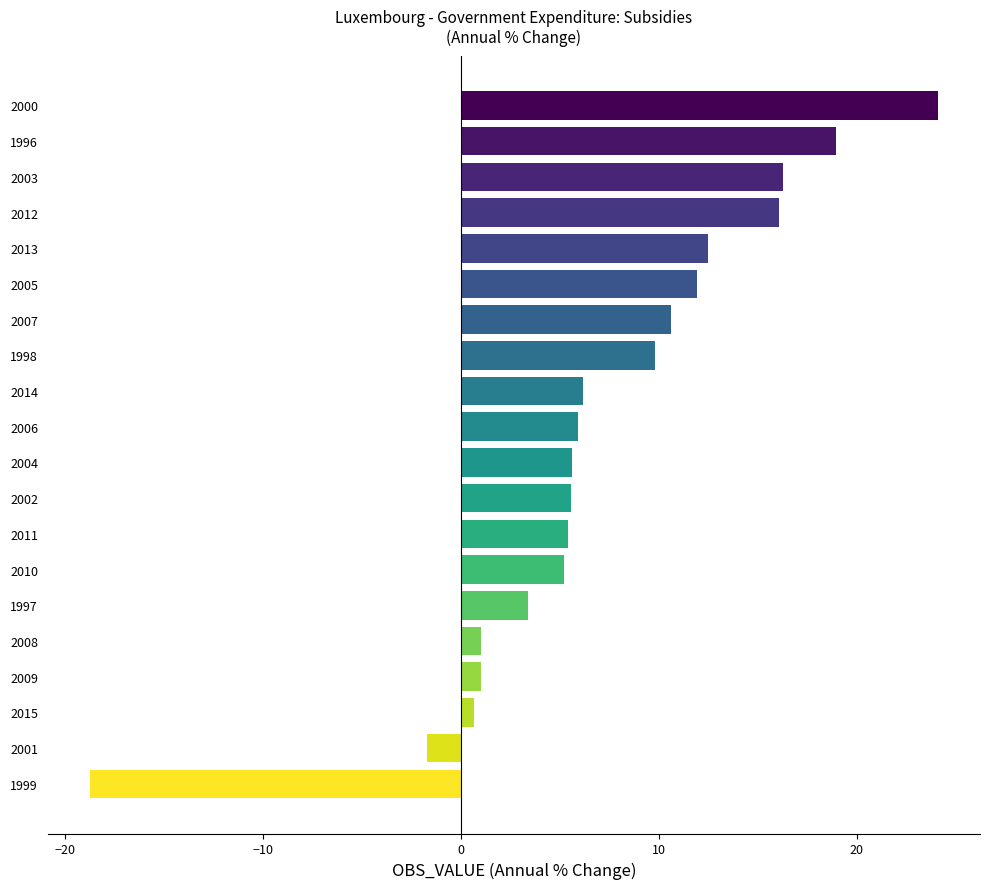

What is the smallest value displayed?

-18.7